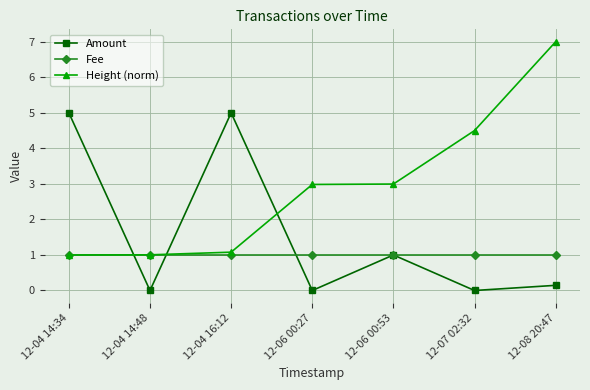

Rank the series at 12-07 02:32 from highest to lowest value.

Height (norm), Fee, Amount